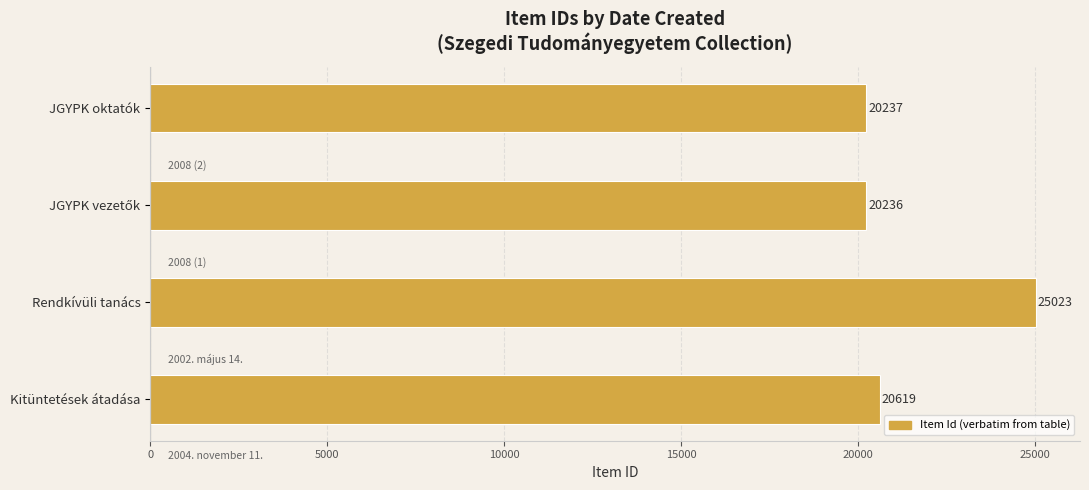

Does the chart contain stacked bars?

No